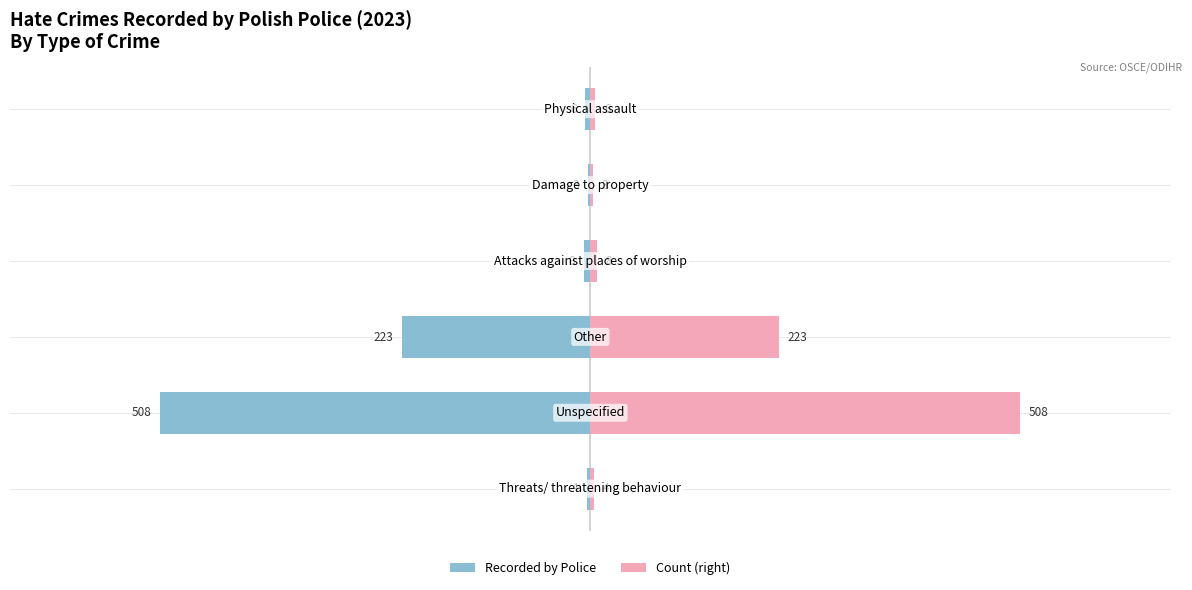

How many data points in Count (right) are less than 8?

3